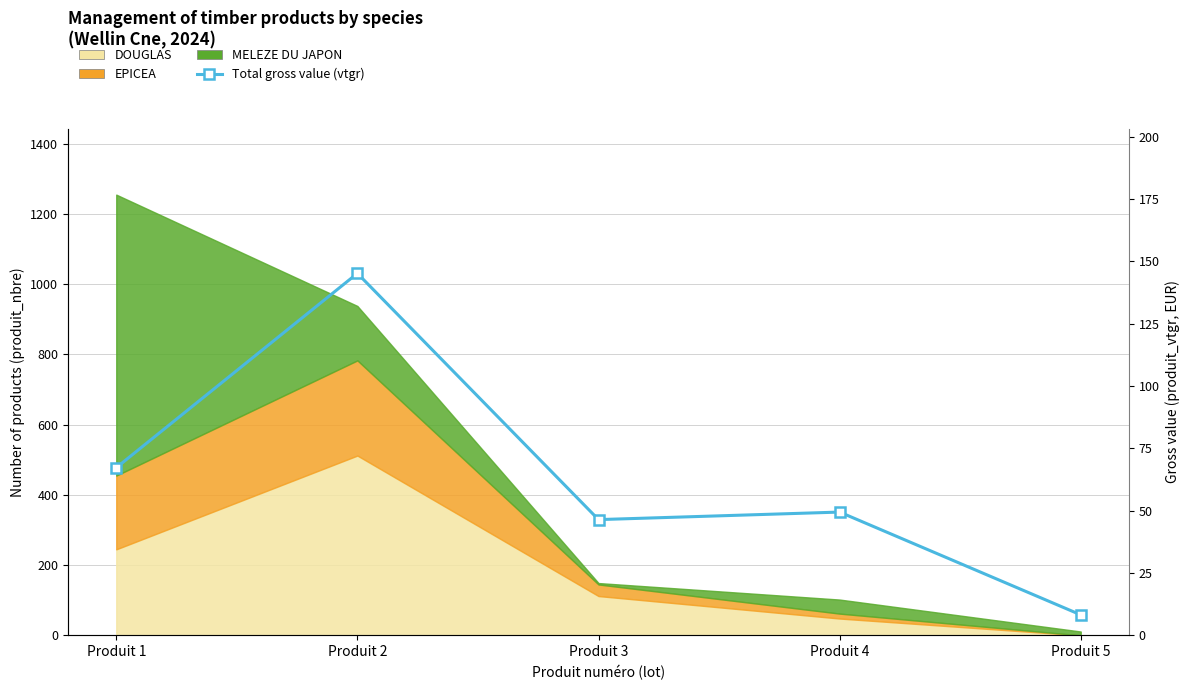

Which has a higher value, Produit 2 or Produit 4?

Produit 2